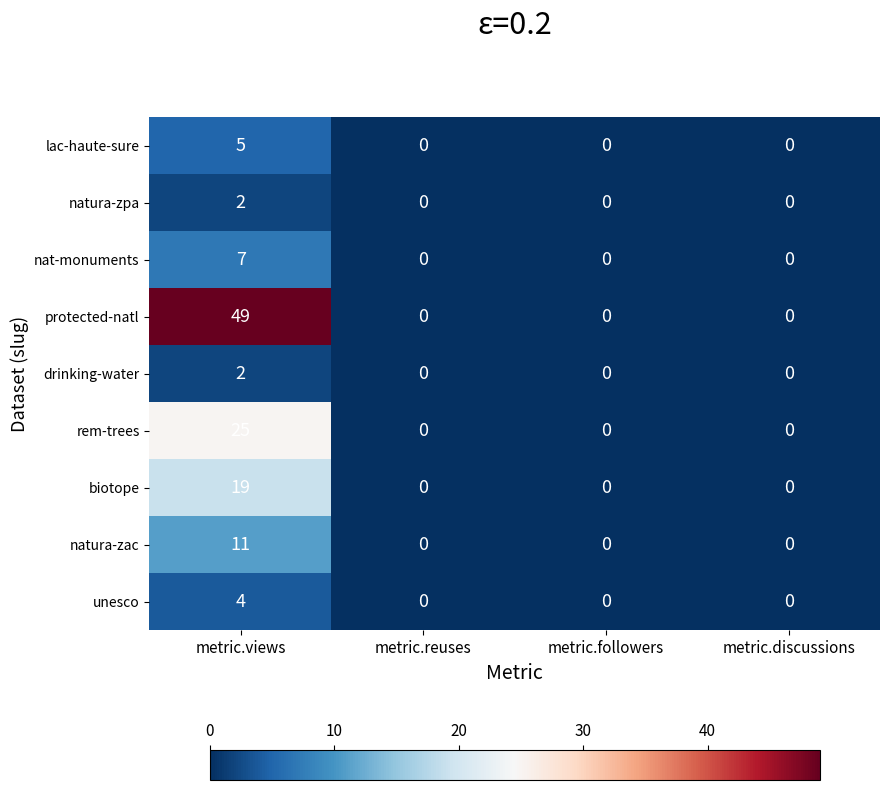

At which category is the sum across all series the highest?

metric.views